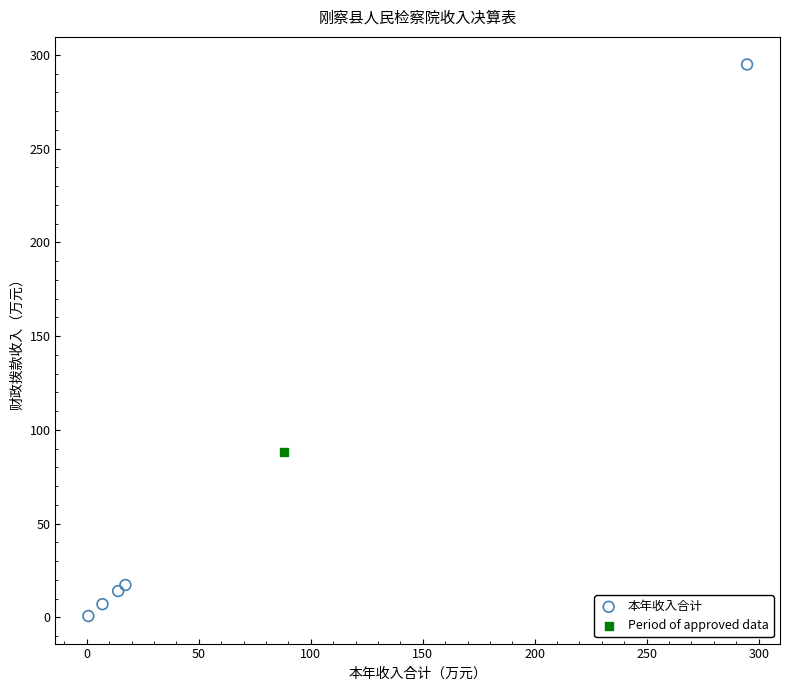

What are all the series names shown in the legend?

本年收入合计, Period of approved data